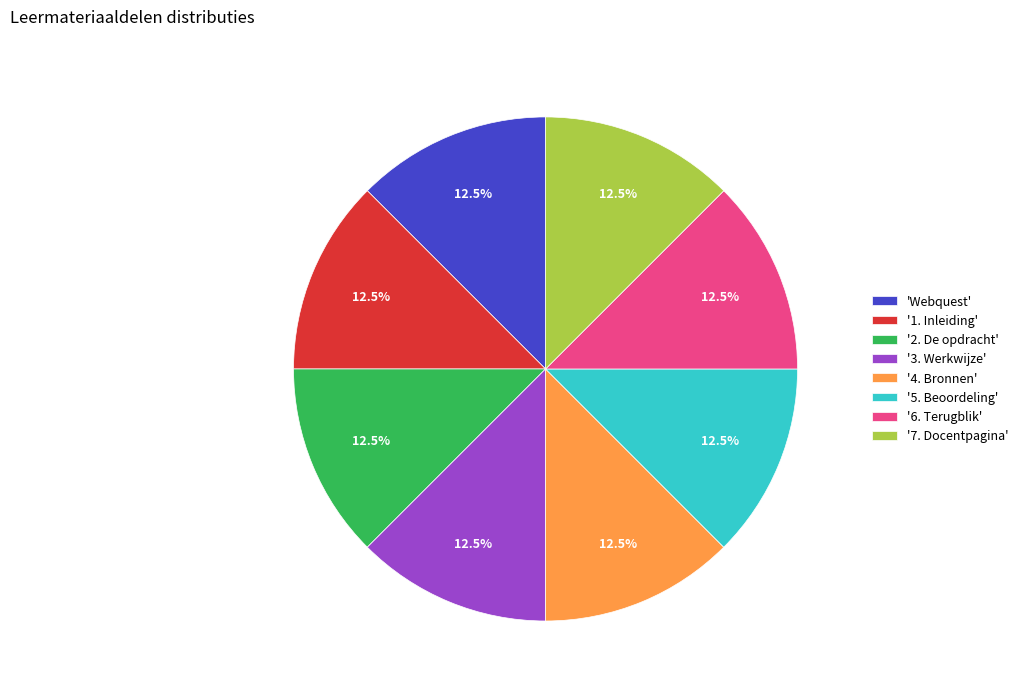

Count the number of slices in the pie.

8